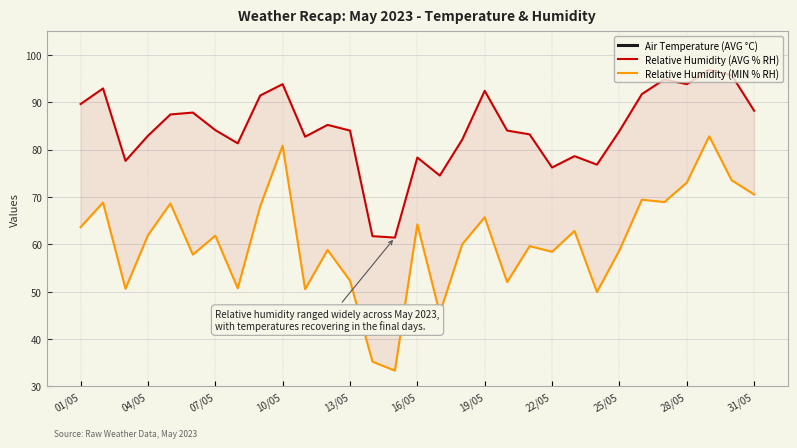

What is the difference between the maximum and minimum values in the Relative Humidity (AVG % RH) series?

35.4